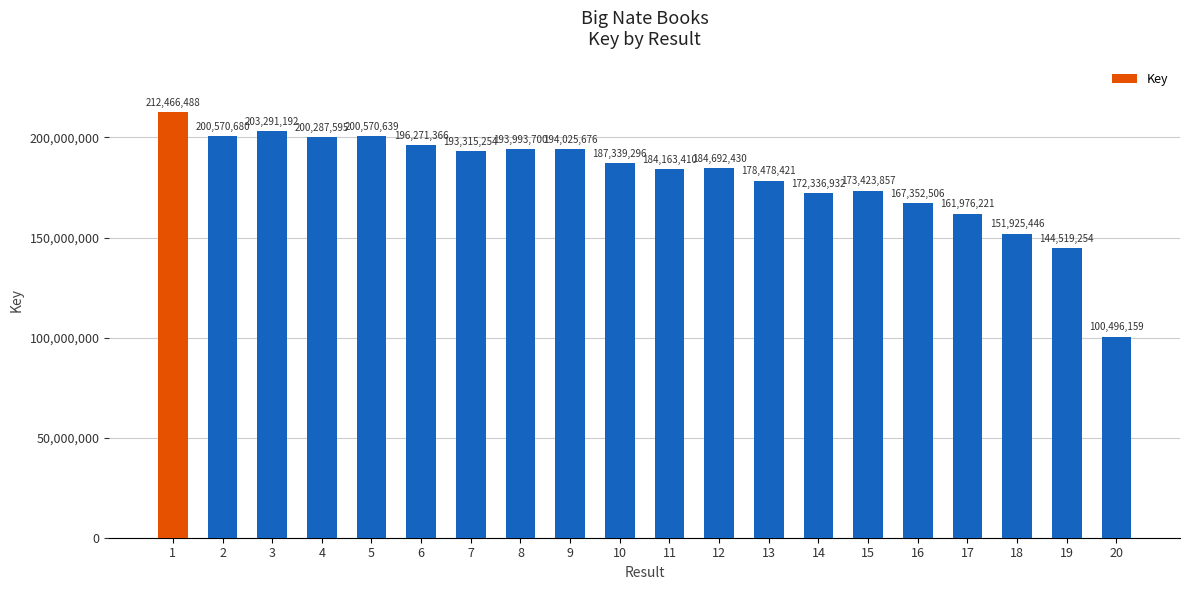

What is the ratio of the value at 20 to the value at 3?

0.5